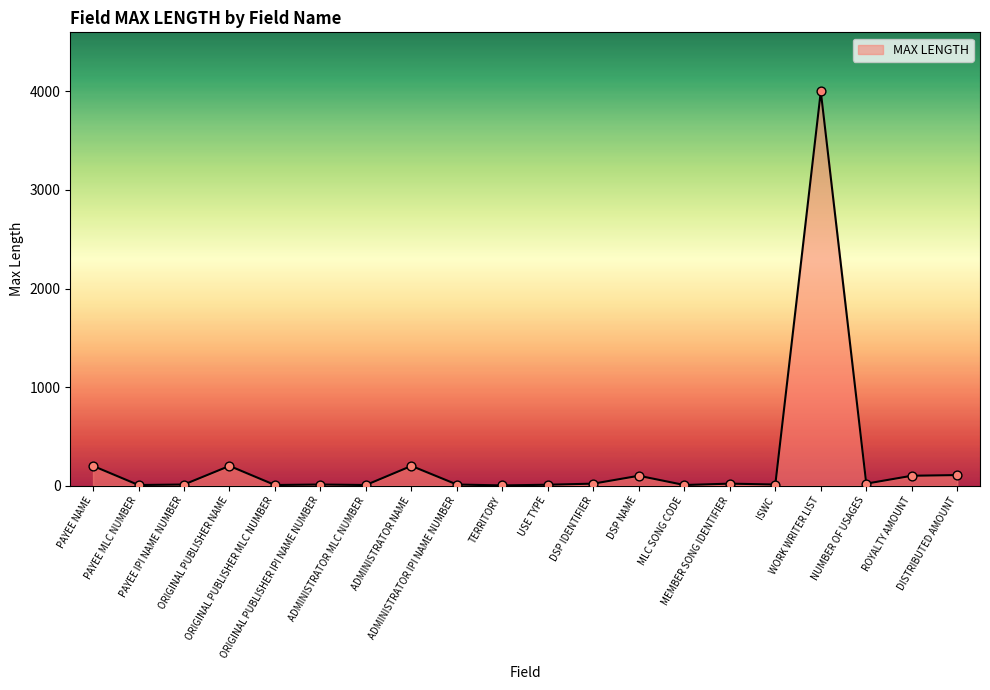

Which has a higher value, DISTRIBUTED AMOUNT or ORIGINAL PUBLISHER NAME?

ORIGINAL PUBLISHER NAME